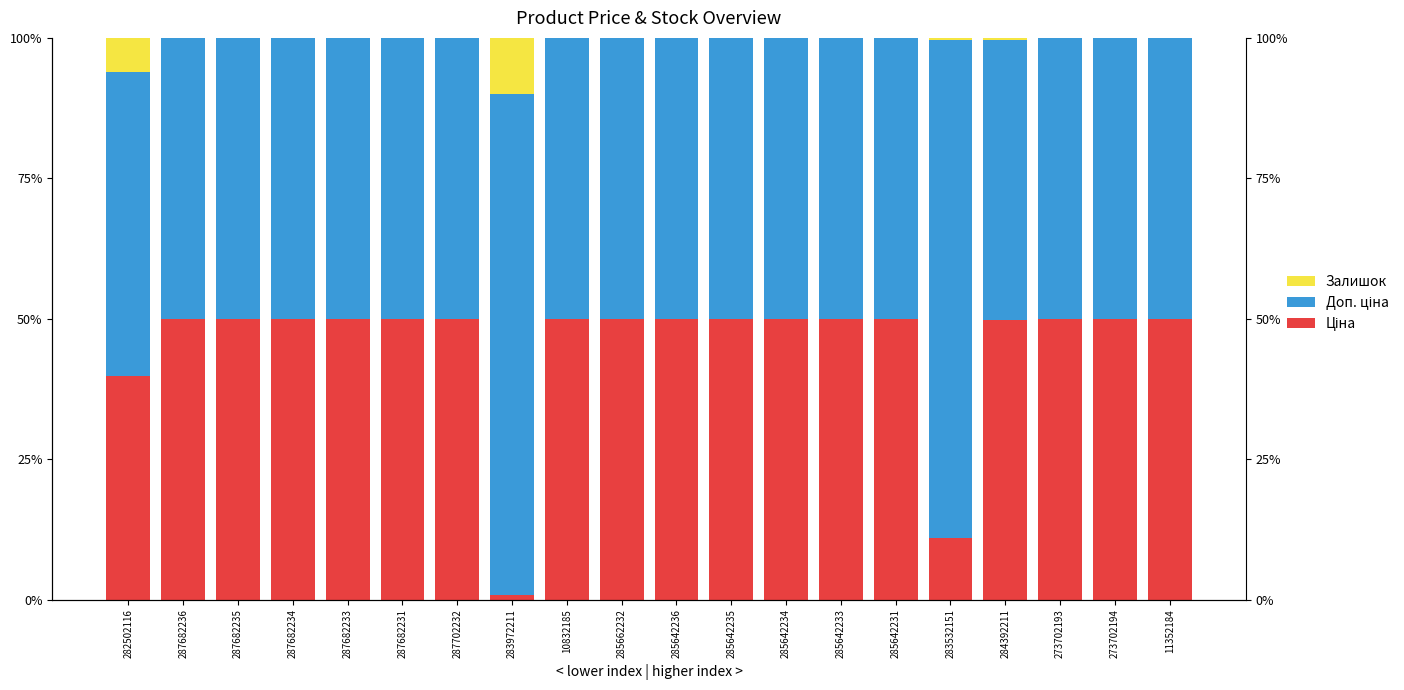

Between 287682231 and 285662232, which series saw the biggest shift?

Залишок